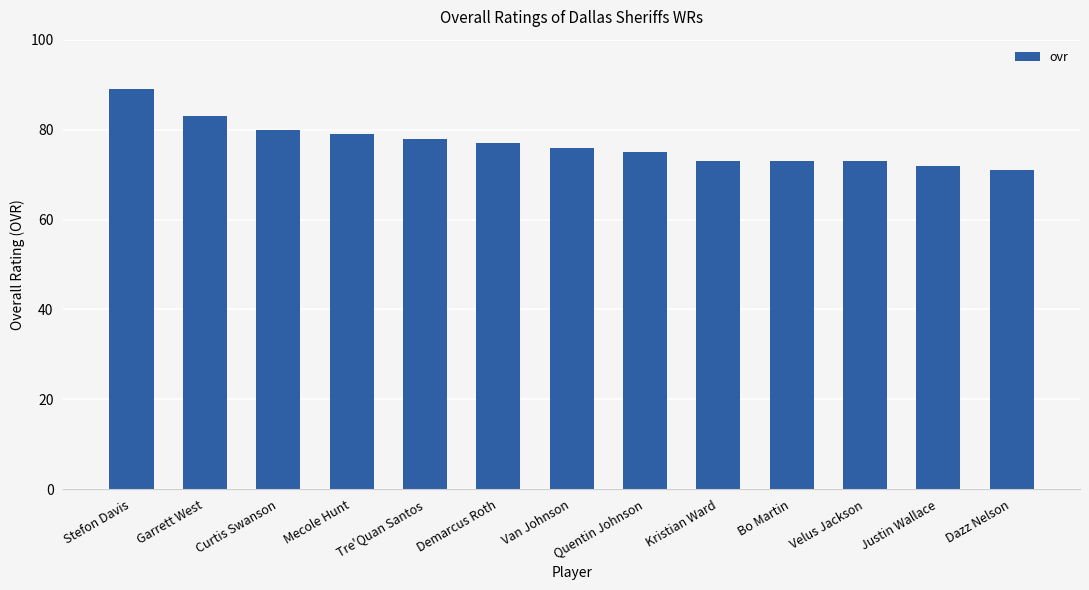

What is the maximum value shown in the chart?

89